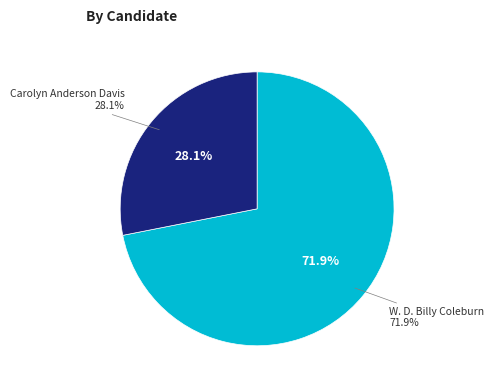

Does Carolyn Anderson Davis account for over 50% of the chart?

No